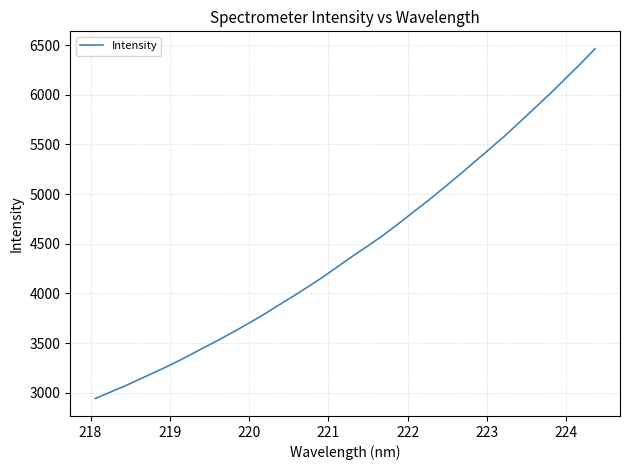

What is the difference between the maximum and minimum values?

3518.3